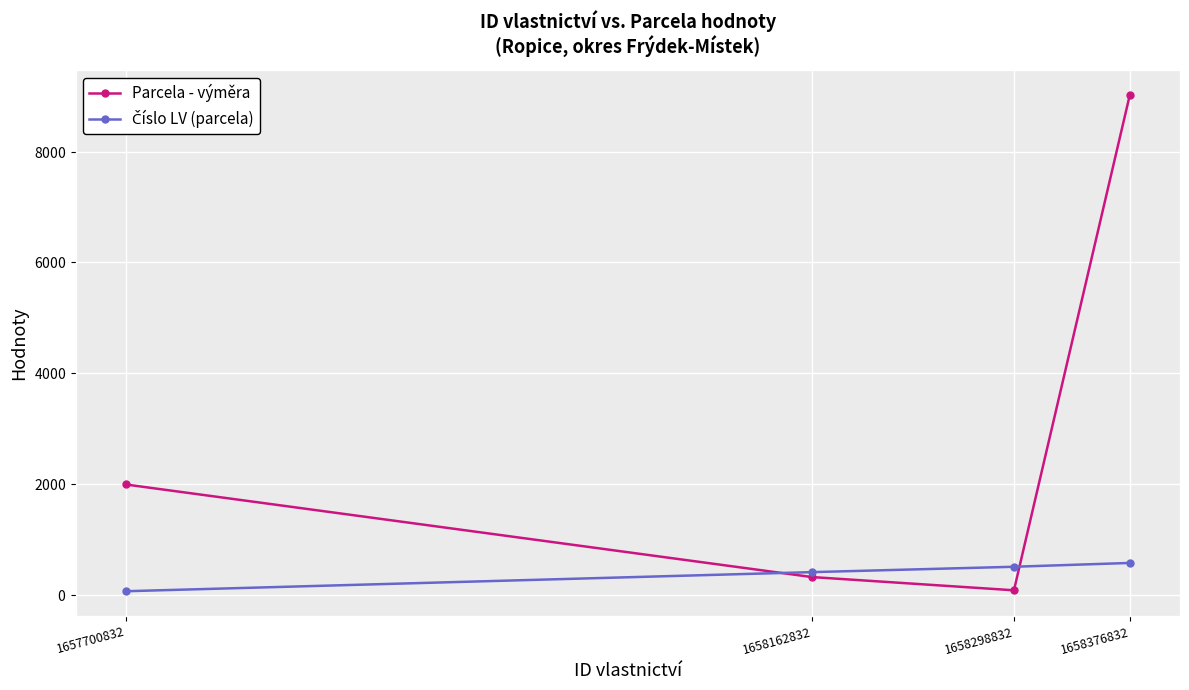

What is the maximum value shown in the chart?

9021